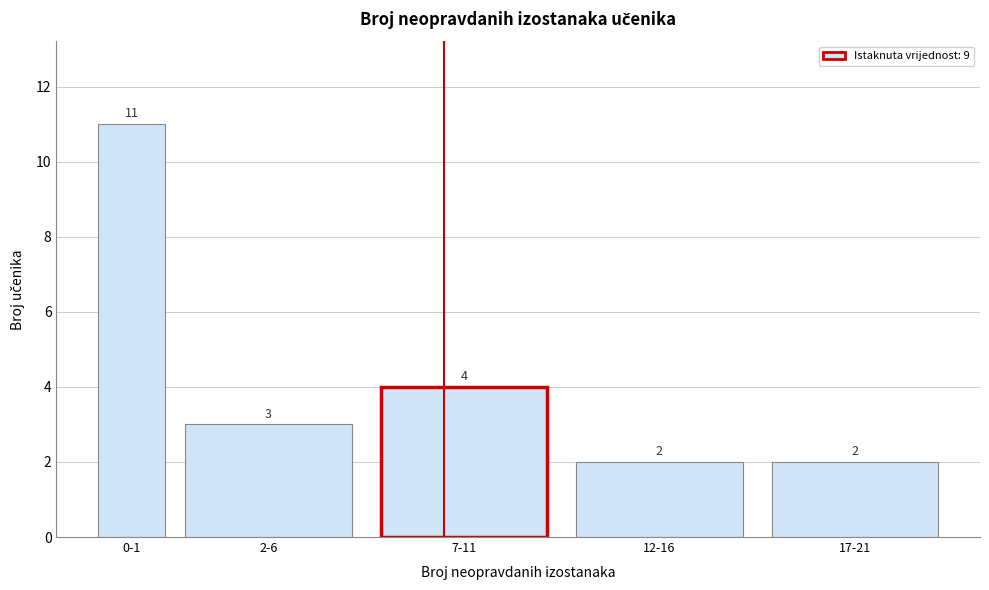

Reading left to right, what are all the values shown in this chart?

0-1=11	2-6=3	7-11=4	12-16=2	17-21=2